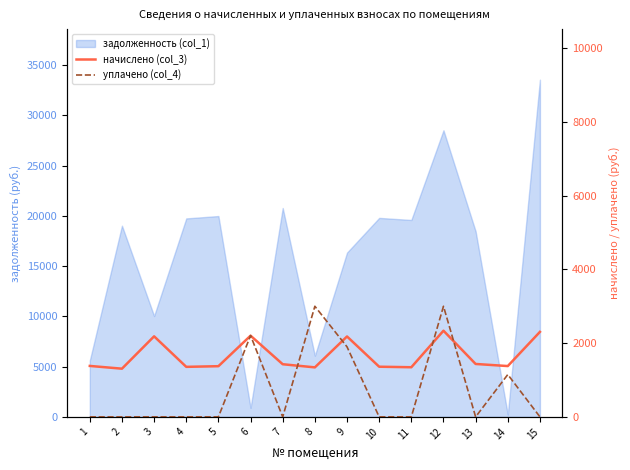

The value of уплачено (col_4) at 12 is 3000.0. True or false?

True